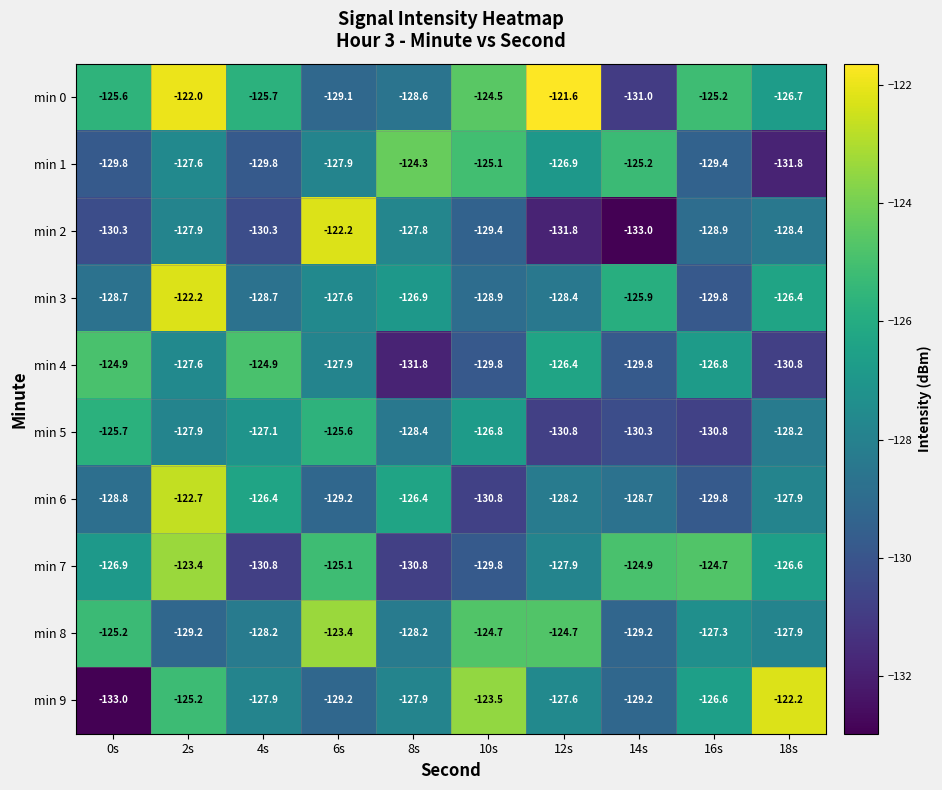

The min 6 series shows -220.9 at 18s. True or false?

False